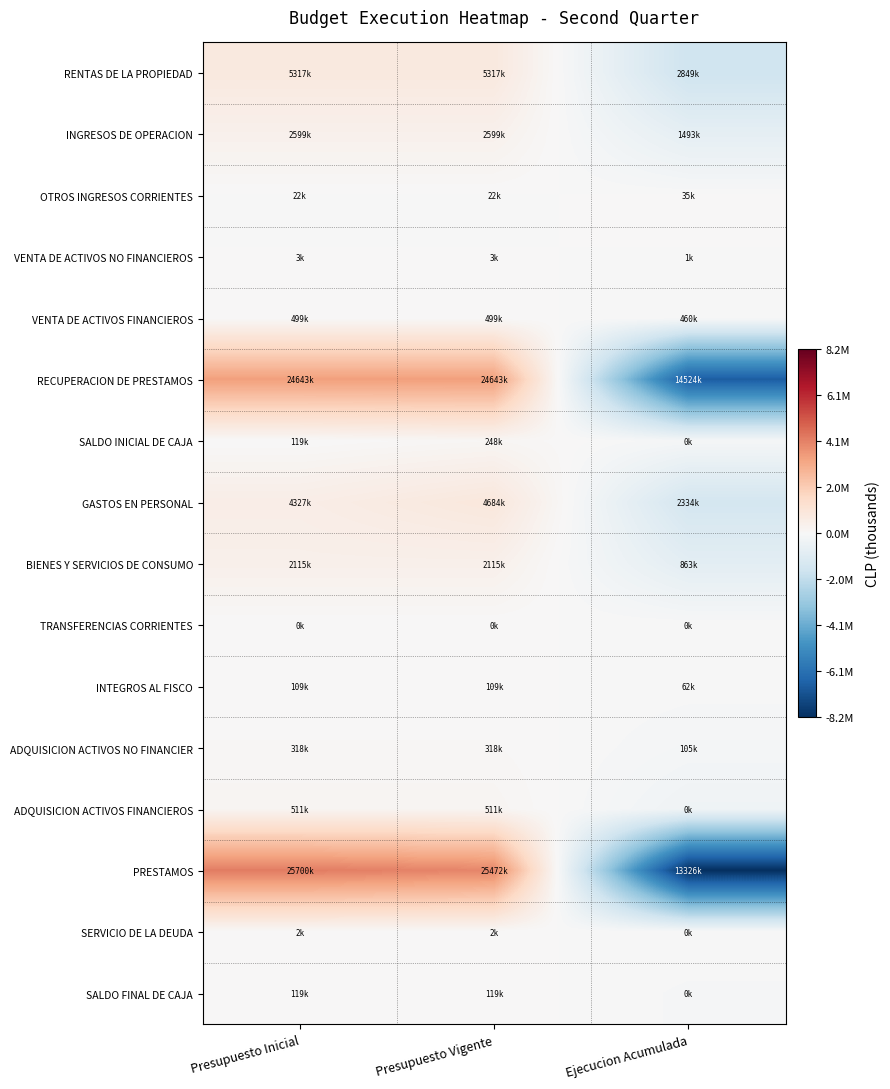

At which category is the sum across all series the highest?

Presupuesto Vigente